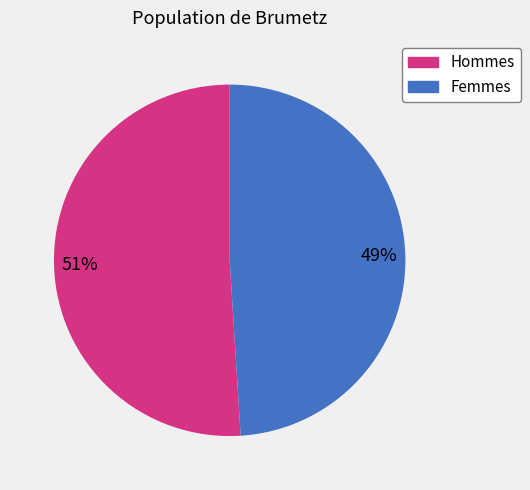

Is it true that Hommes is 51% of the pie?

True